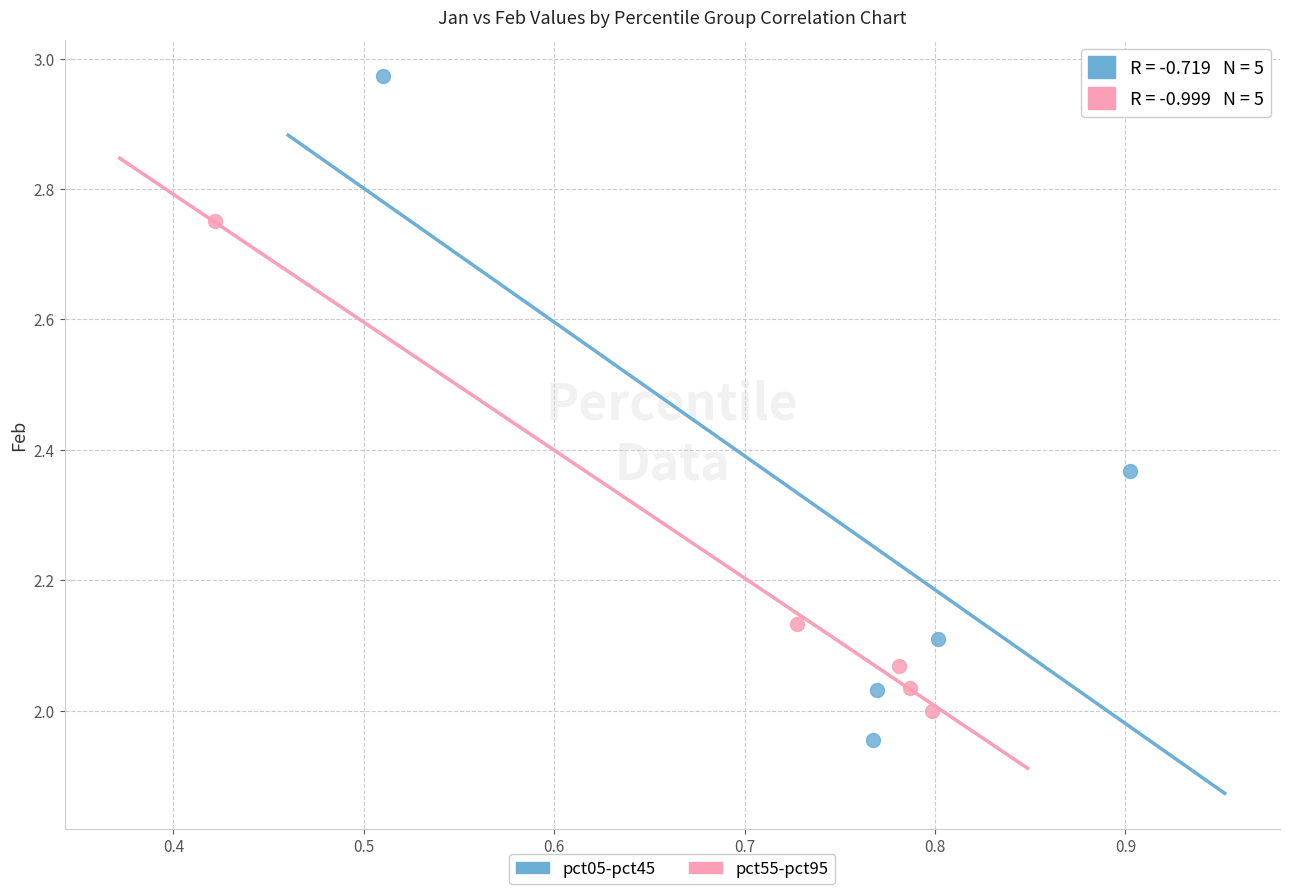

Which series has the largest Y range (max minus min)?

pct05-pct45